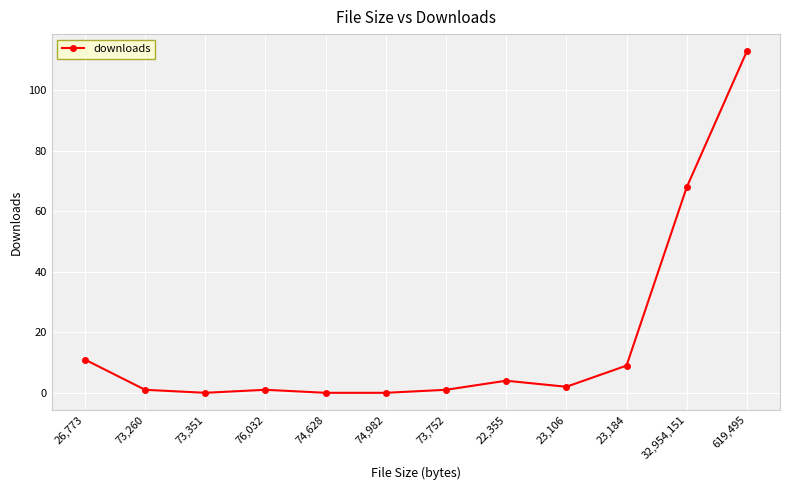

What is the sum of the values at 23,184 and 74,628?

9